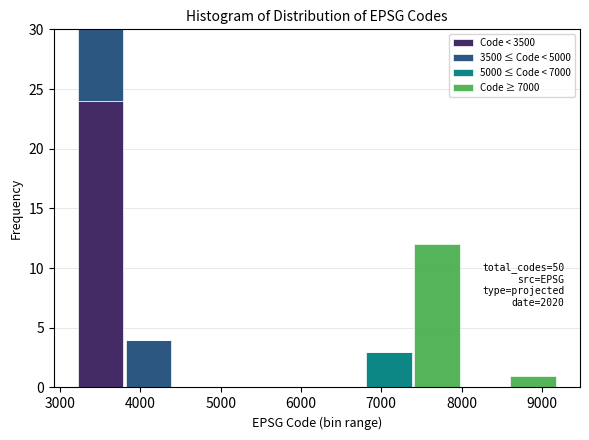

Which range on the x-axis has the tallest stacked bar (by total height)?

3200 to 3800